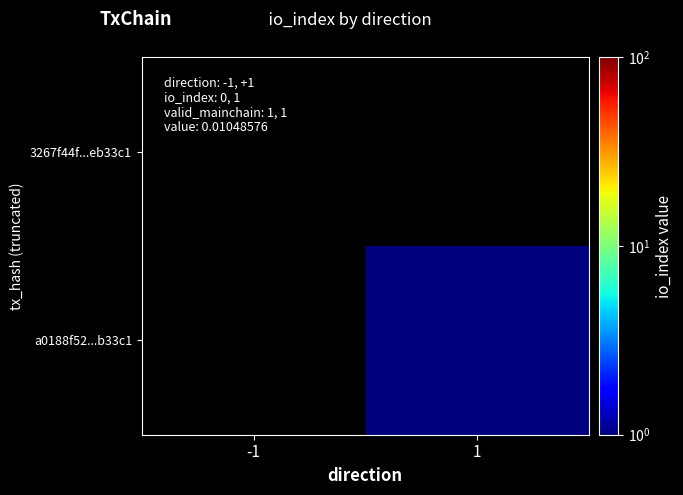

Which label corresponds to the largest value in the chart?

1